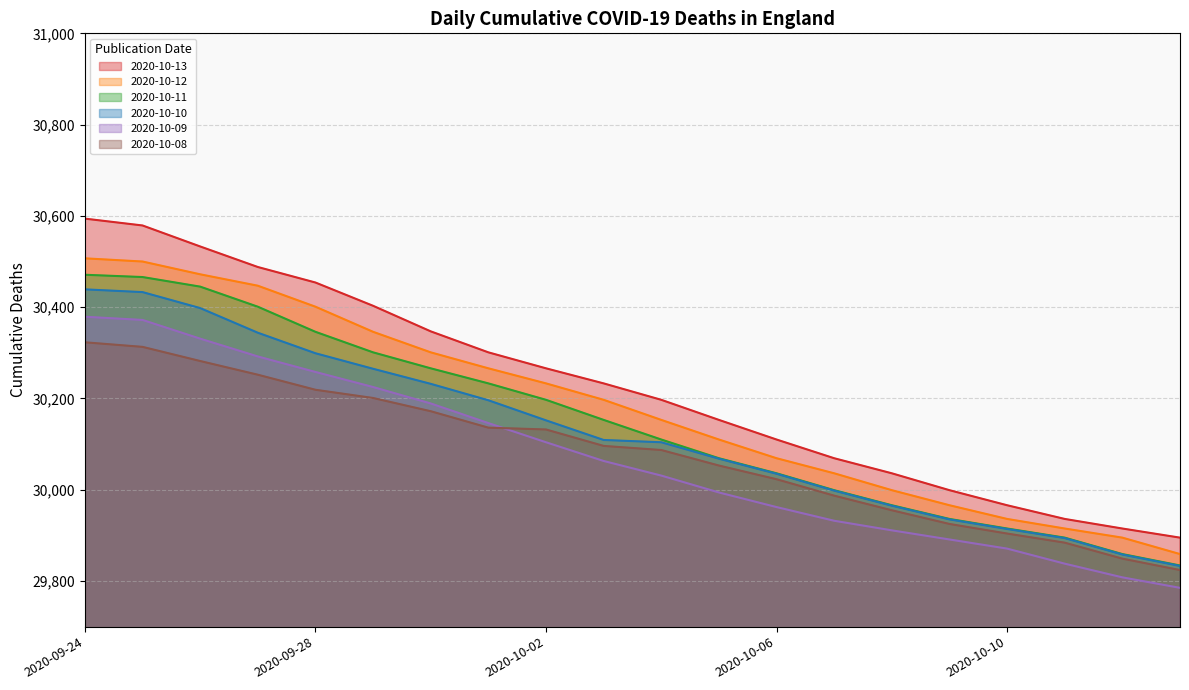

What is the spread (max minus min) of values at 2020-10-02?

162